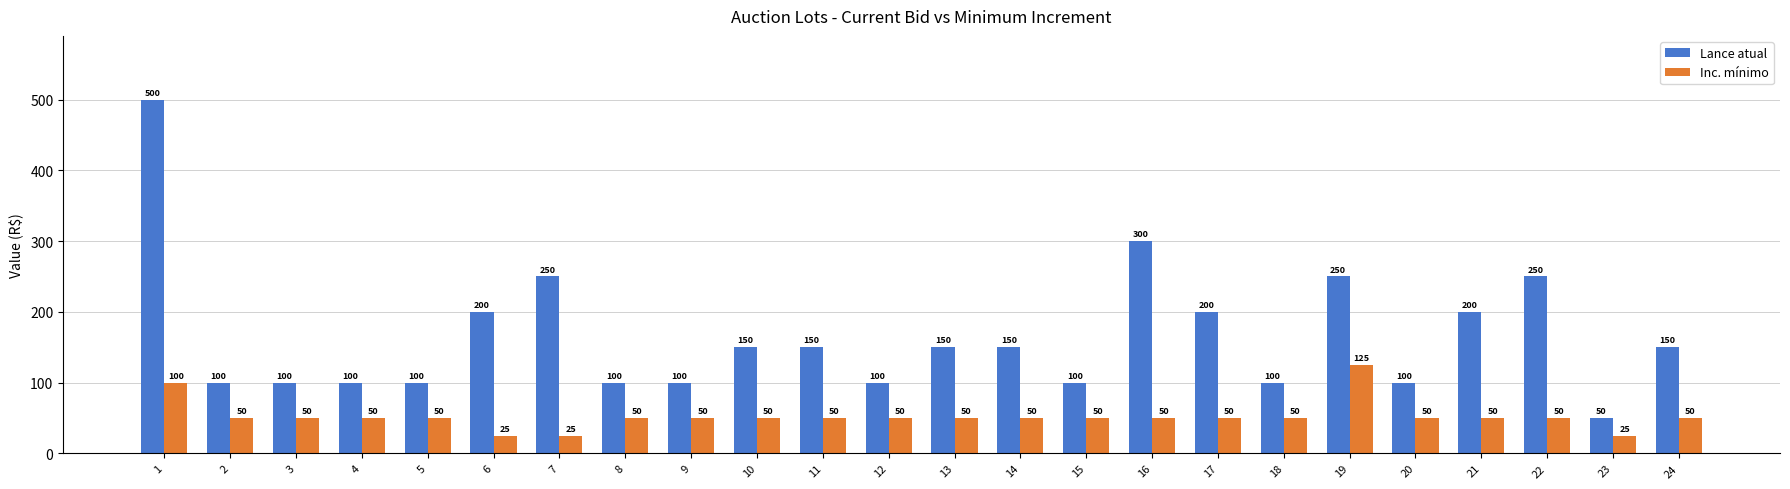

What is the minimum value for Lance atual?

50